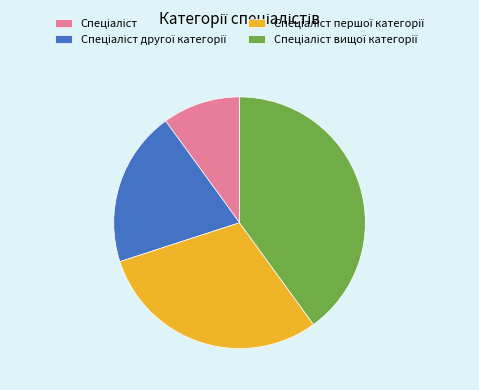

Count the number of slices in the pie.

4